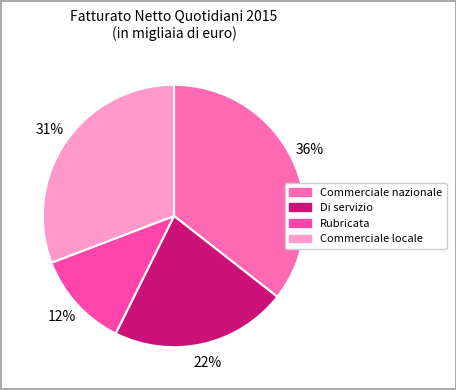

What percentage is the Commerciale nazionale slice, to the nearest percent?

36%